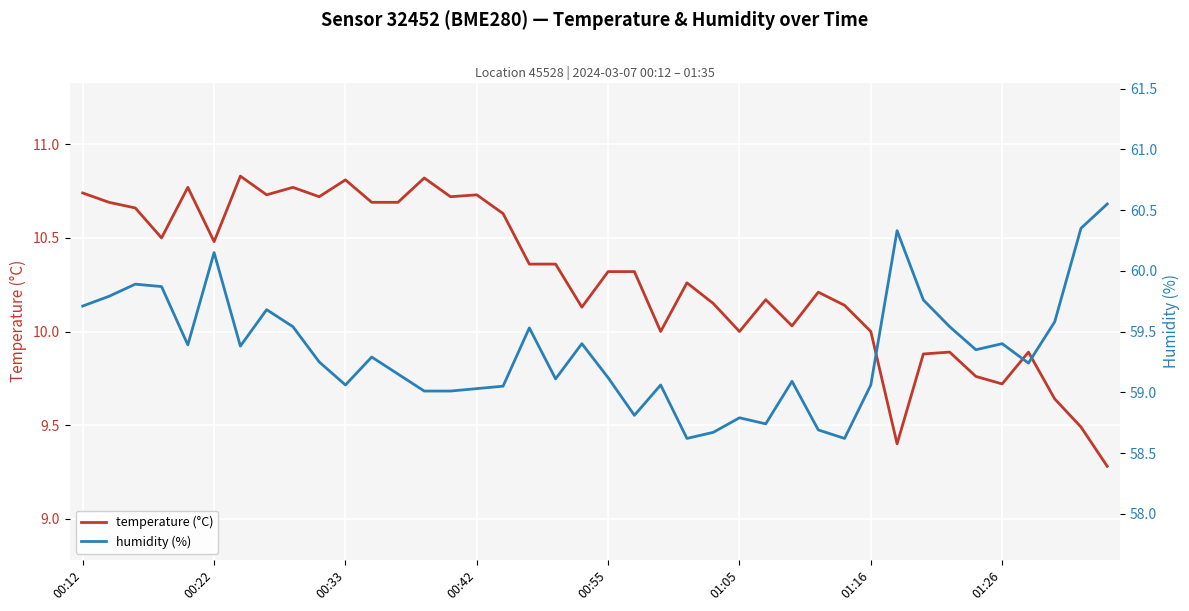

Which series has the widest spread of values?

humidity (%)